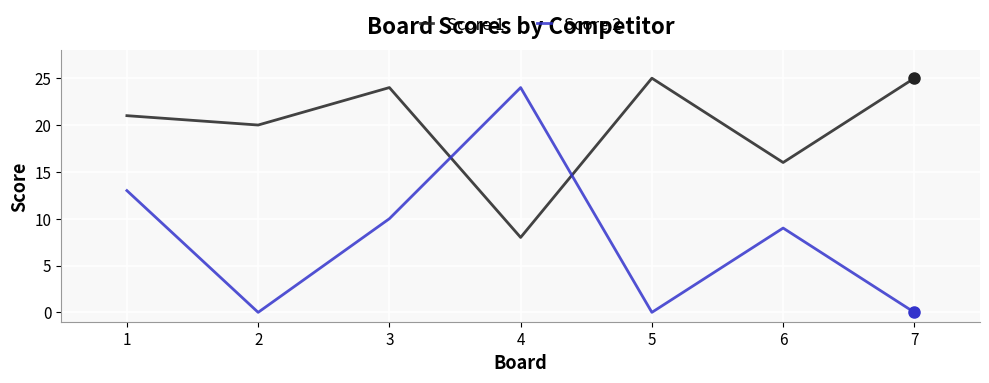

At how many categories does at least one series exceed 6?

7